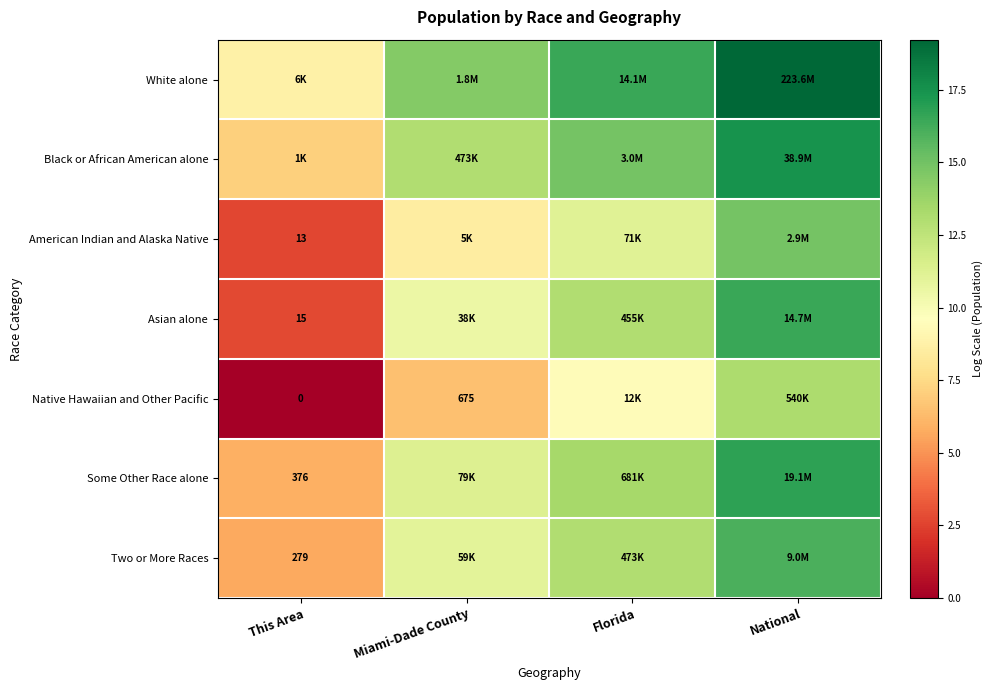

Is the value of Native Hawaiian and Other Pacific at Miami-Dade County greater than the value of American Indian and Alaska Native at This Area?

Yes